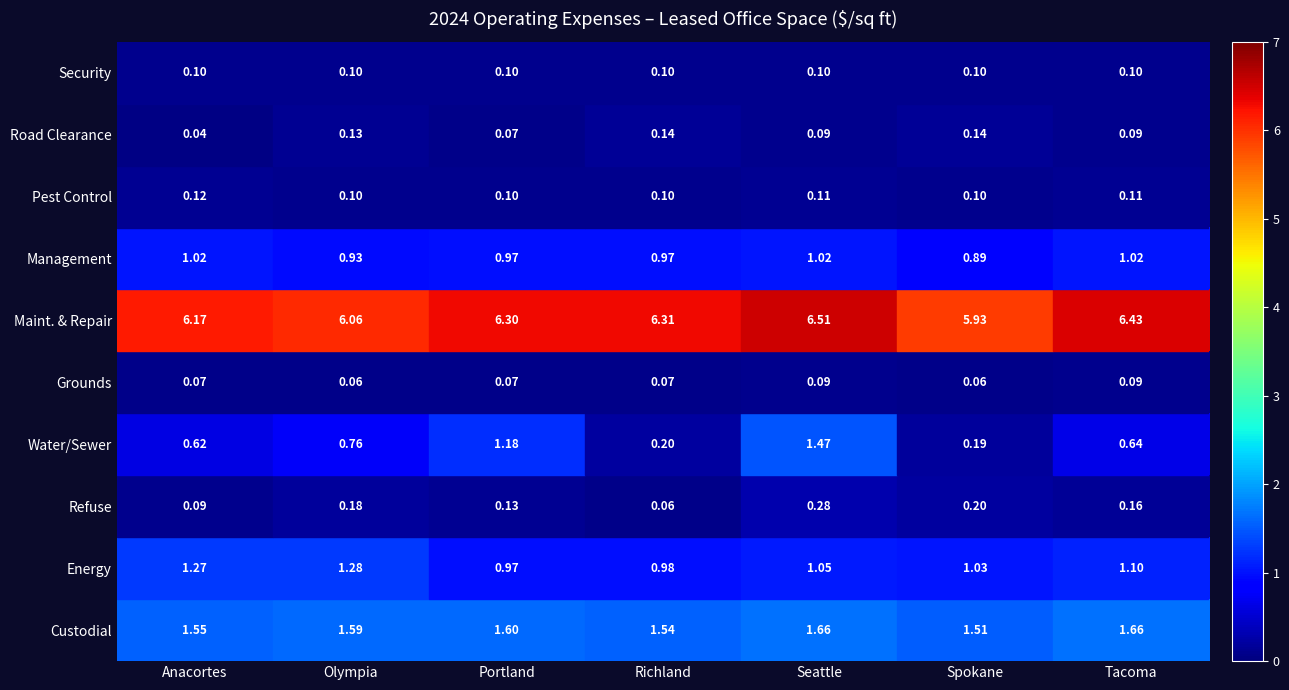

At which category does the chart reach its peak across all series?

Seattle